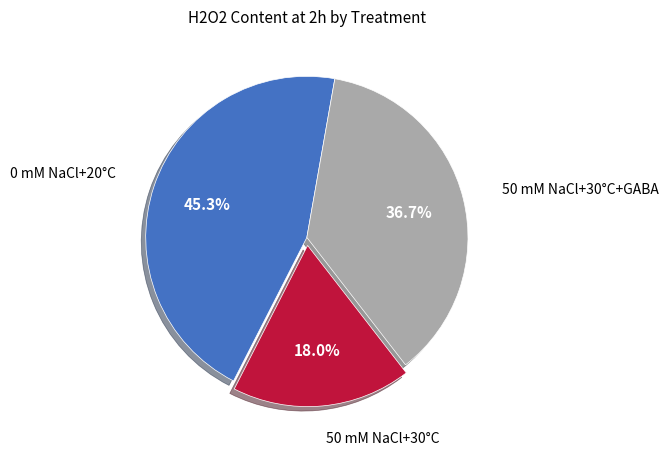

Does any single category account for the majority?

No